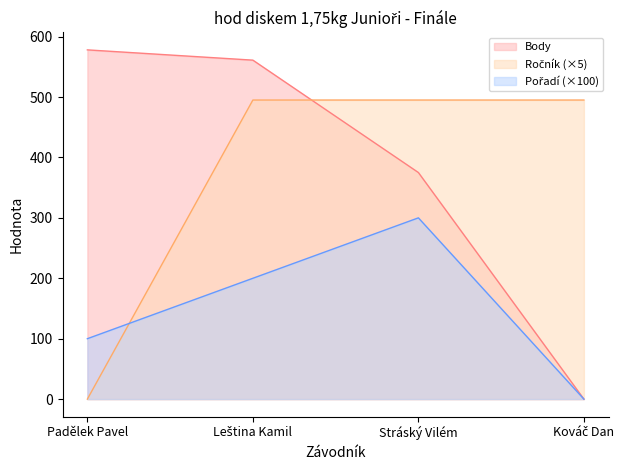

How many positive values does the Body series have?

3